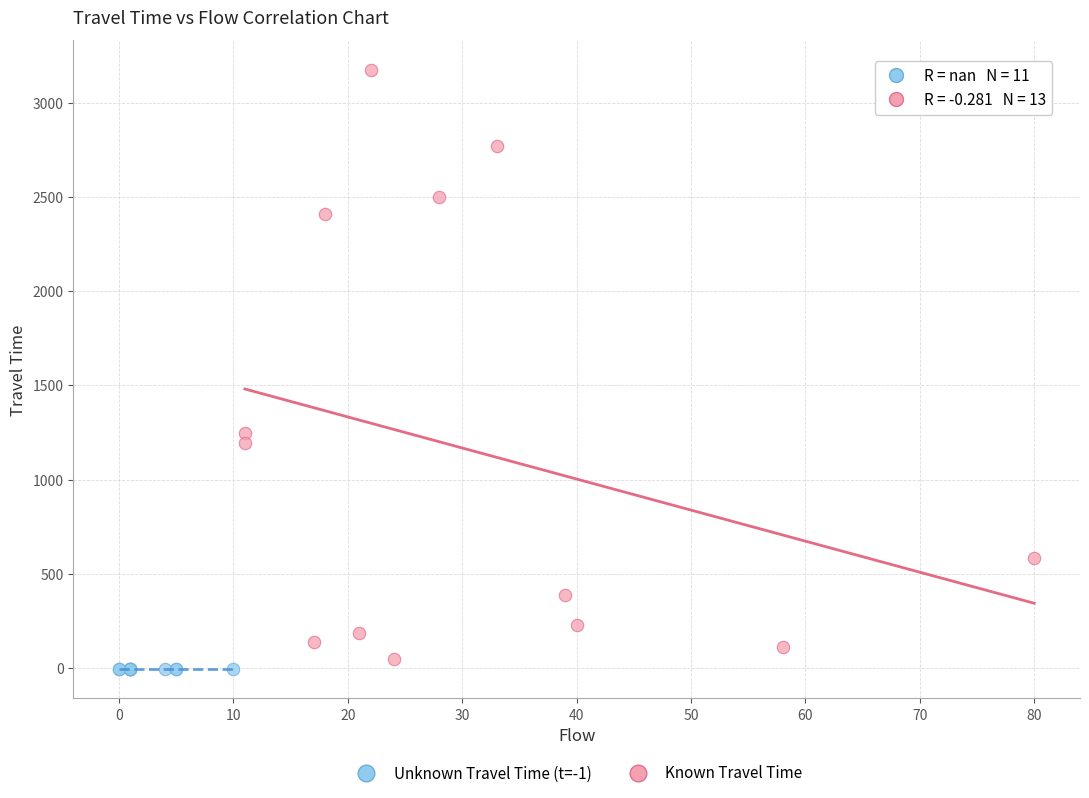

Which series contains the highest Y value?

Known Travel Time